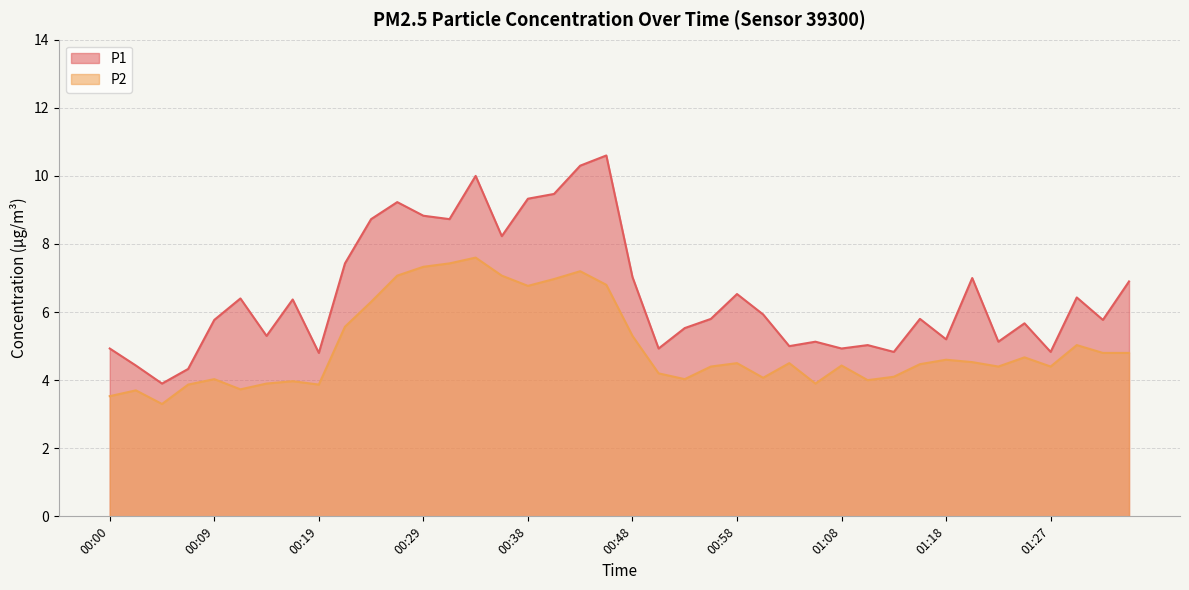

What is the highest value of the P2 series?

7.6